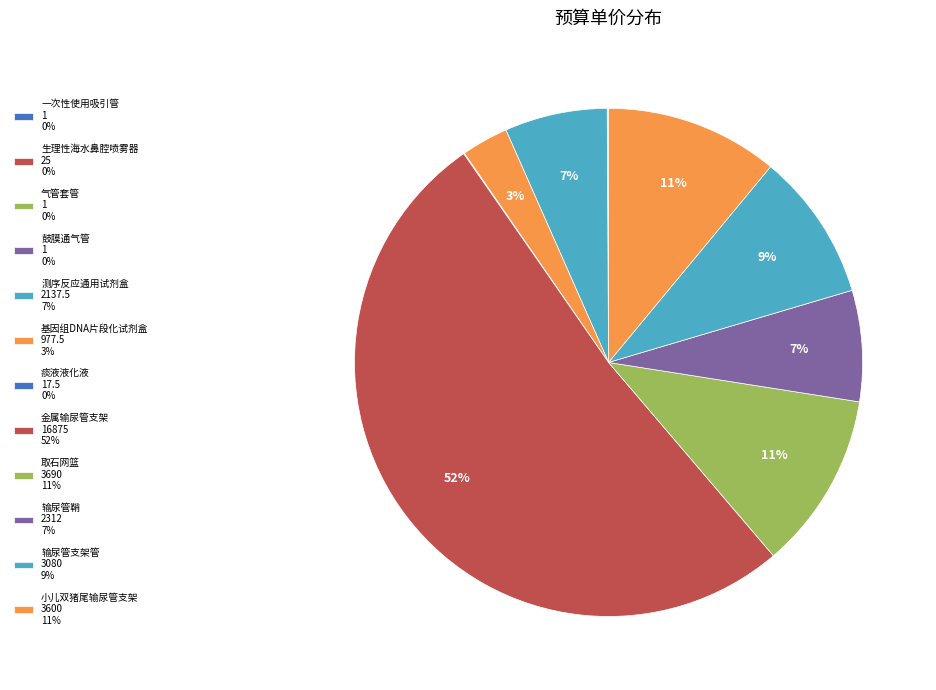

What percentage is the 基因组DNA片段化试剂盒 slice, to the nearest percent?

3%